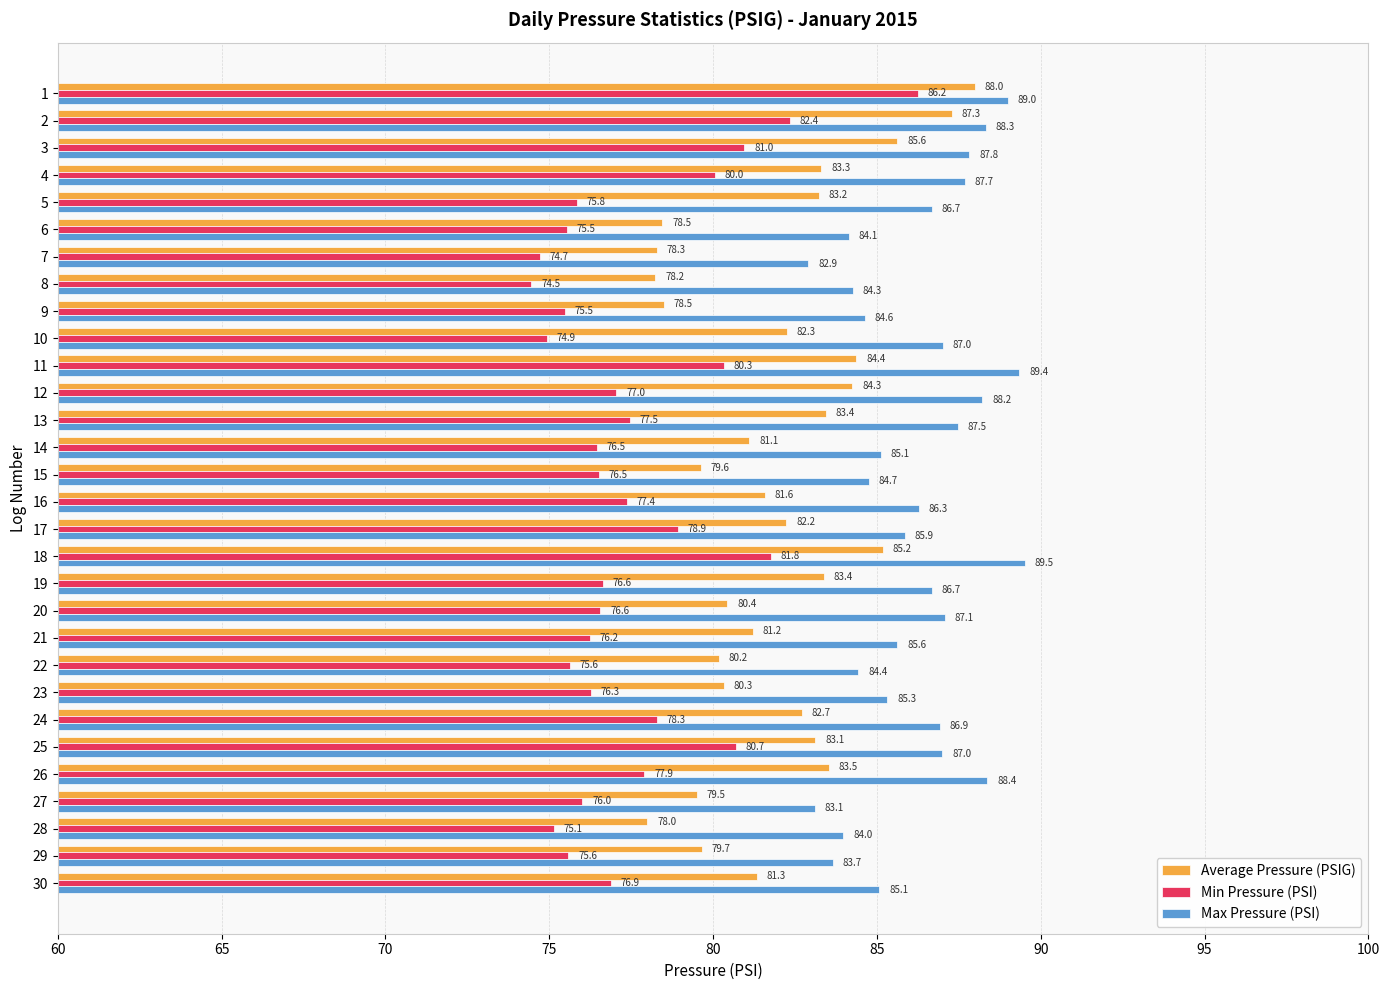

What is the total value across all series at 17?

247.0